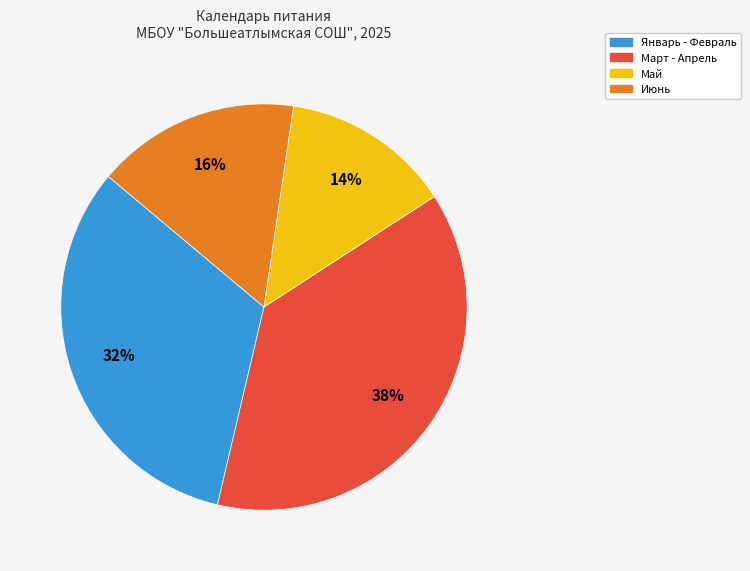

To the nearest percent, what is the average slice percentage?

25%